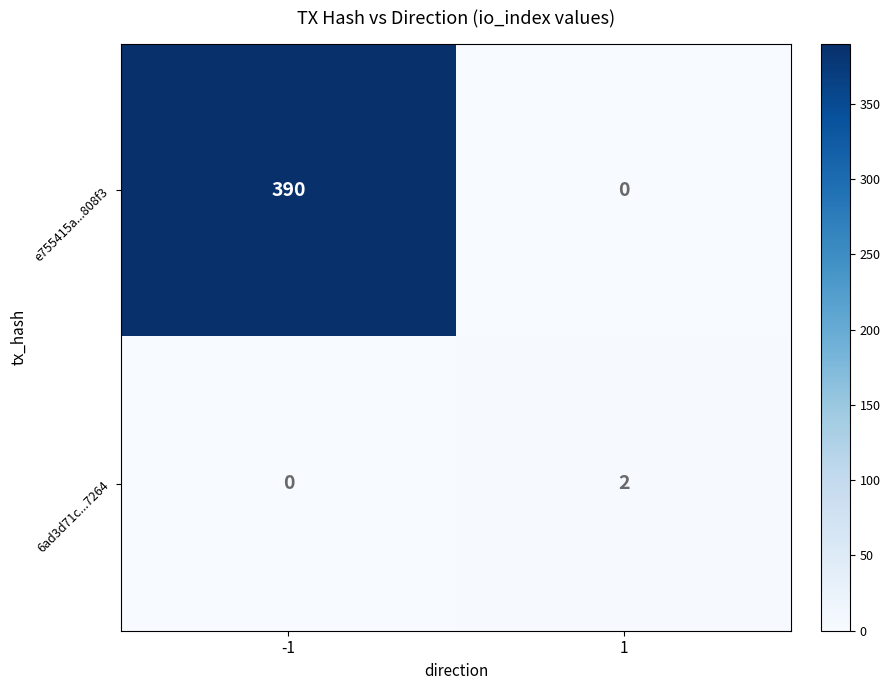

What is the average value of the e755415a...808f3 series?

195